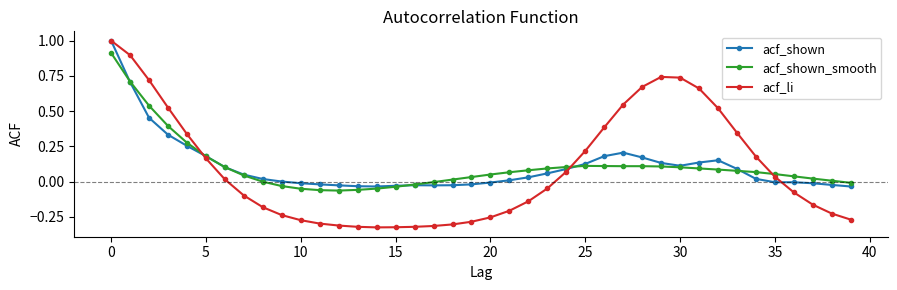

In acf_li, how many points are lower than both neighbors (excluding endpoints)?

1